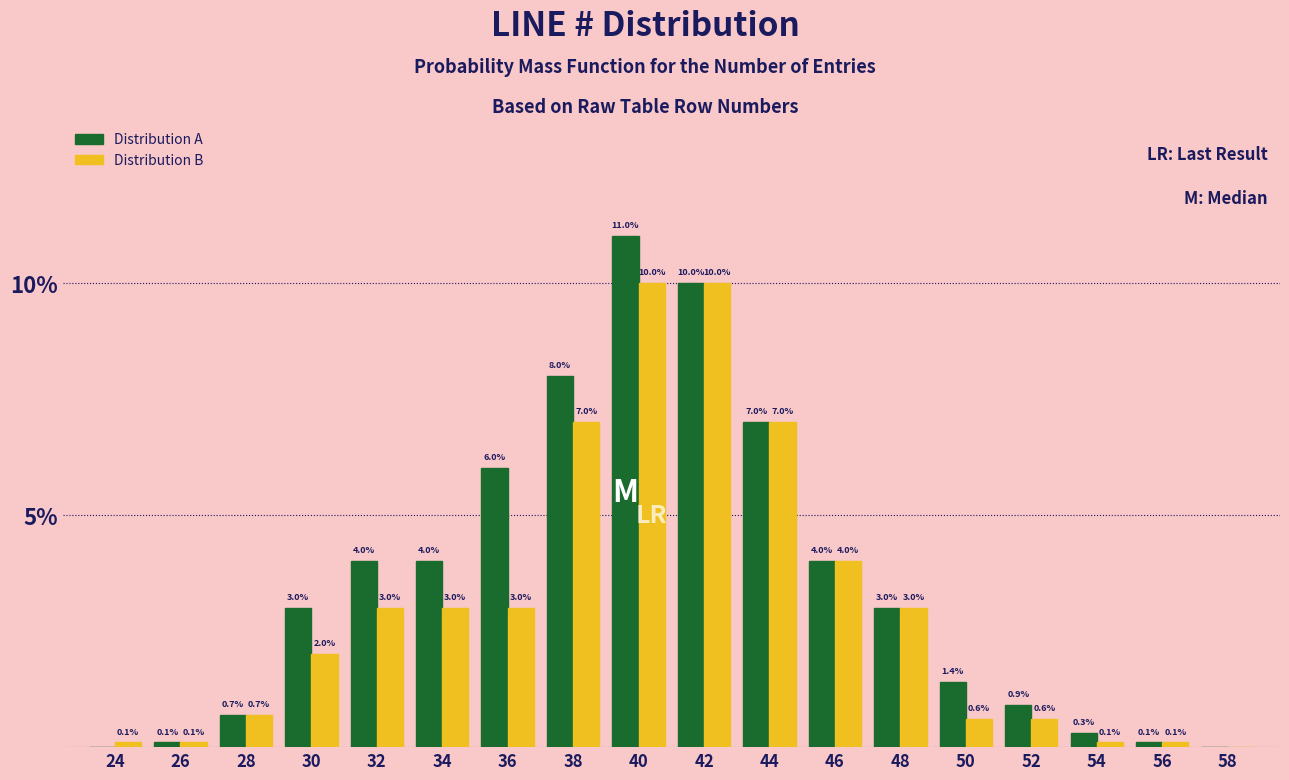

Reading right to left, transcribe all the data shown in this chart.

Distribution A: 58=0.0	56=0.1	54=0.3	52=0.9	50=1.4	48=3.0	46=4.0	44=7.0	42=10.0	40=11.0	38=8.0	36=6.0	34=4.0	32=4.0	30=3.0	28=0.7	26=0.1	24=0.0
Distribution B: 58=0.0	56=0.1	54=0.1	52=0.6	50=0.6	48=3.0	46=4.0	44=7.0	42=10.0	40=10.0	38=7.0	36=3.0	34=3.0	32=3.0	30=2.0	28=0.7	26=0.1	24=0.1